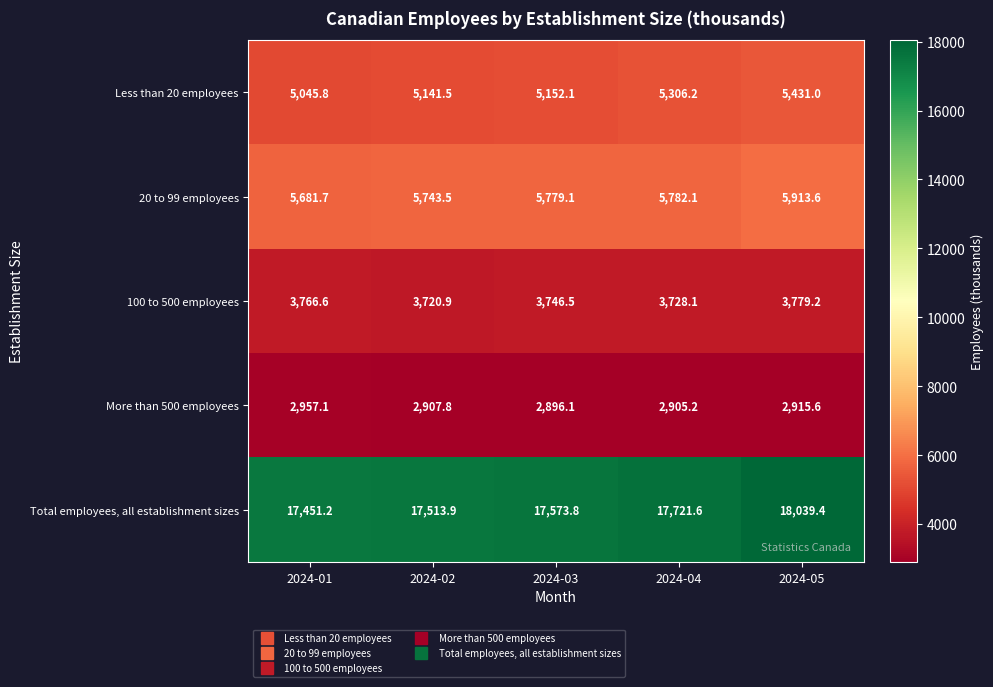

Which series has the widest spread of values?

Total employees, all establishment sizes